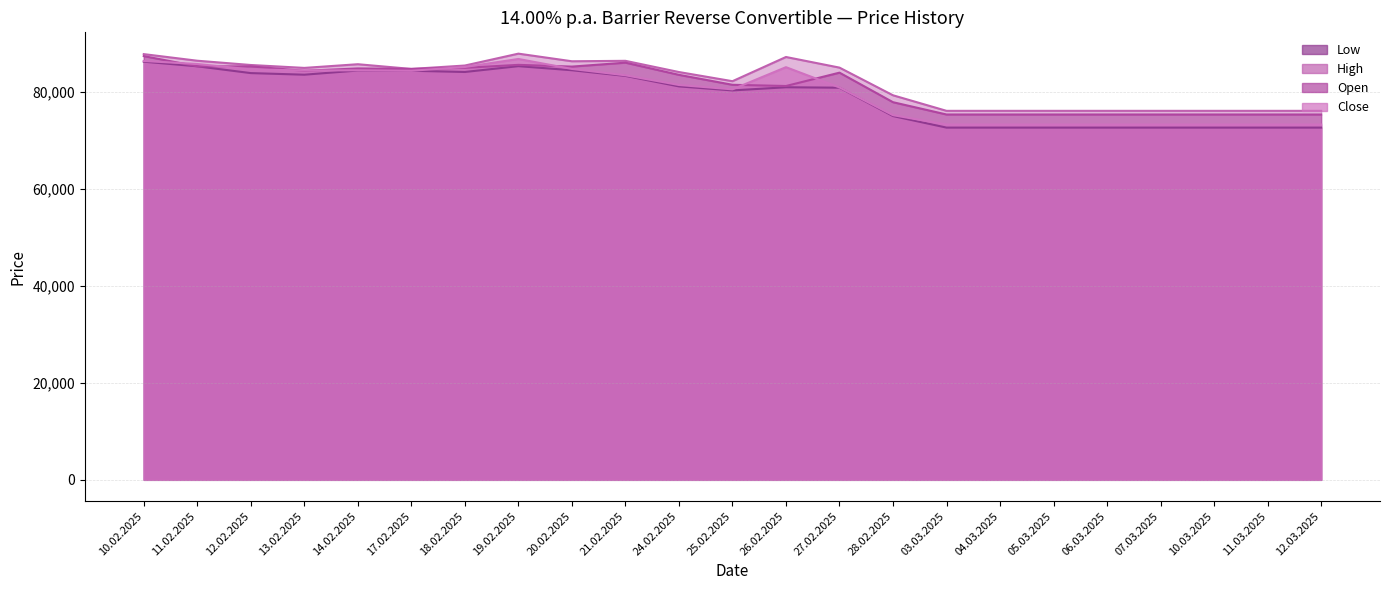

What is the difference between the second highest and second lowest values in the Close series?

13095